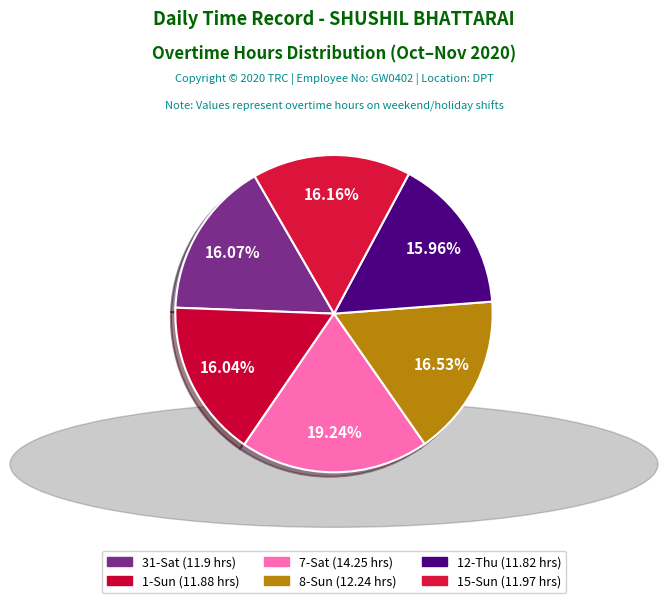

Is there any slice that represents more than half of the pie?

No